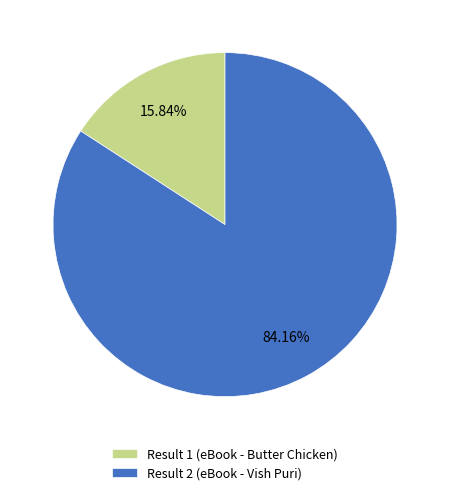

To the nearest percent, what is the difference between the Result 2 (eBook - Vish Puri) and Result 1 (eBook - Butter Chicken) slice percentages?

68%